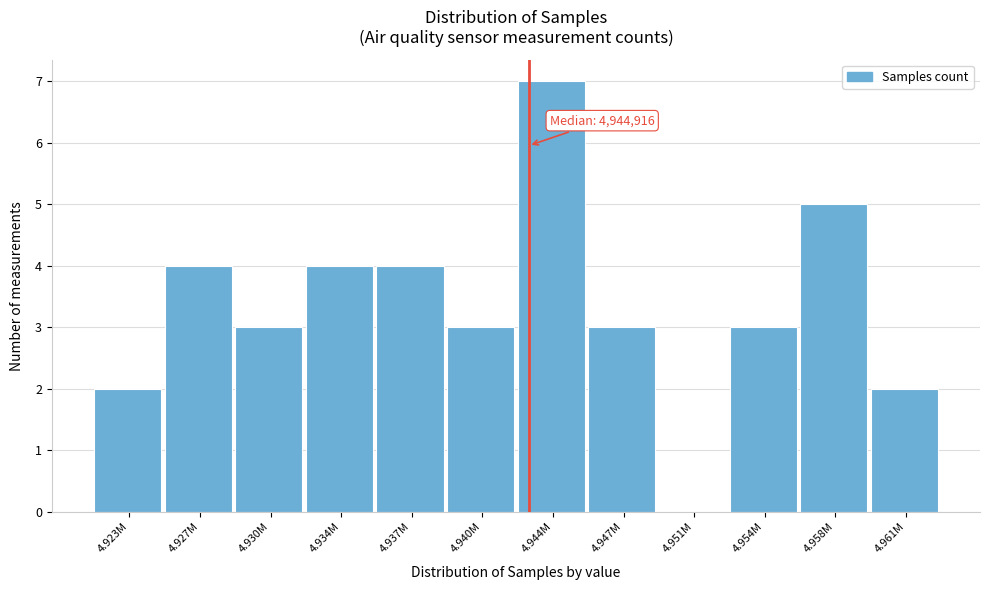

Reading left to right, transcribe all the data shown in this chart.

4.923M=2	4.927M=4	4.930M=3	4.934M=4	4.937M=4	4.940M=3	4.944M=7	4.947M=3	4.951M=0	4.954M=3	4.958M=5	4.961M=2